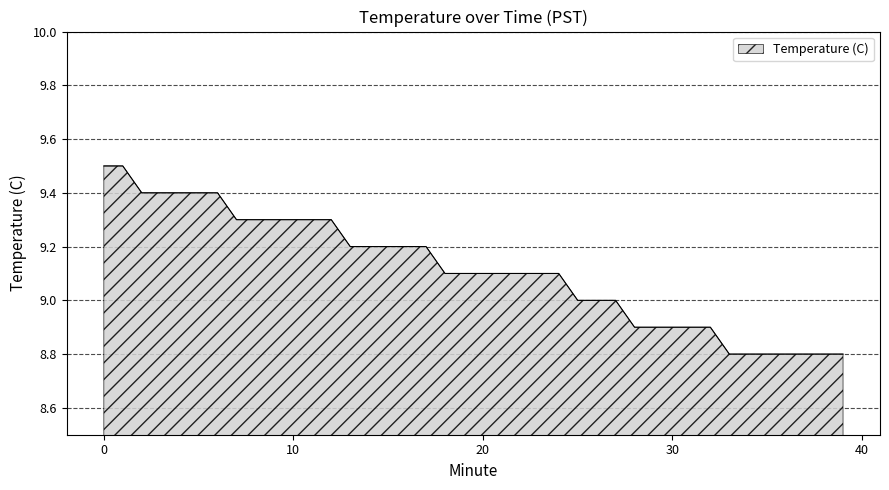

Reading left to right, extract all data points from this chart.

9.5	9.5	9.4	9.4	9.4	9.4	9.4	9.3	9.3	9.3	9.3	9.3	9.3	9.2	9.2	9.2	9.2	9.2	9.1	9.1	9.1	9.1	9.1	9.1	9.1	9.0	9.0	9.0	8.9	8.9	8.9	8.9	8.9	8.8	8.8	8.8	8.8	8.8	8.8	8.8